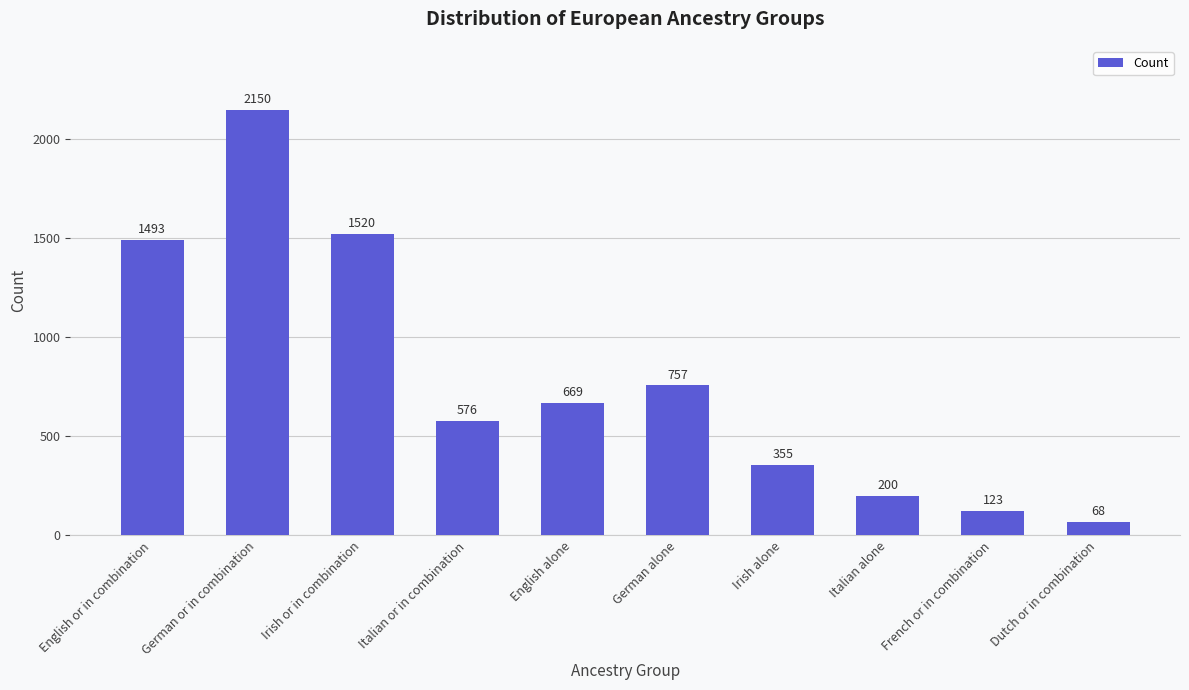

What is the sum of the values at Italian or in combination and German alone?

1333